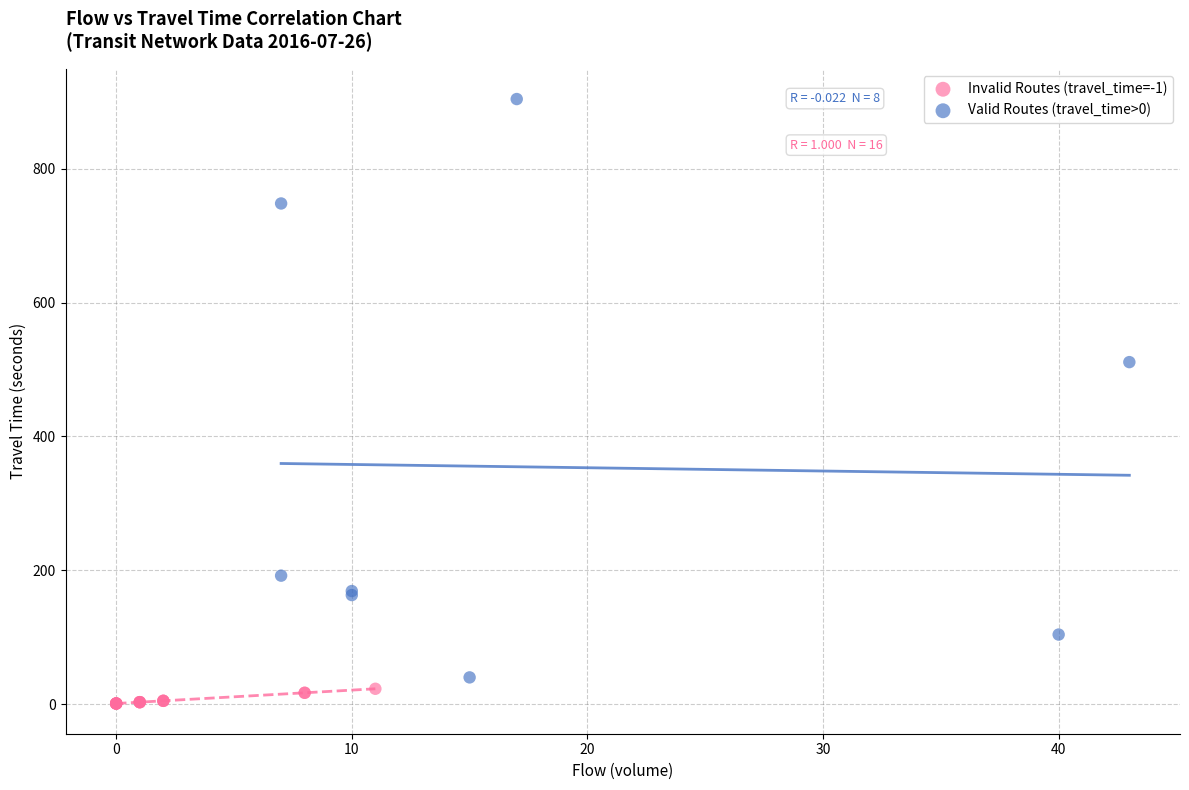

Which series reaches the maximum Y coordinate?

Valid Routes (travel_time>0)